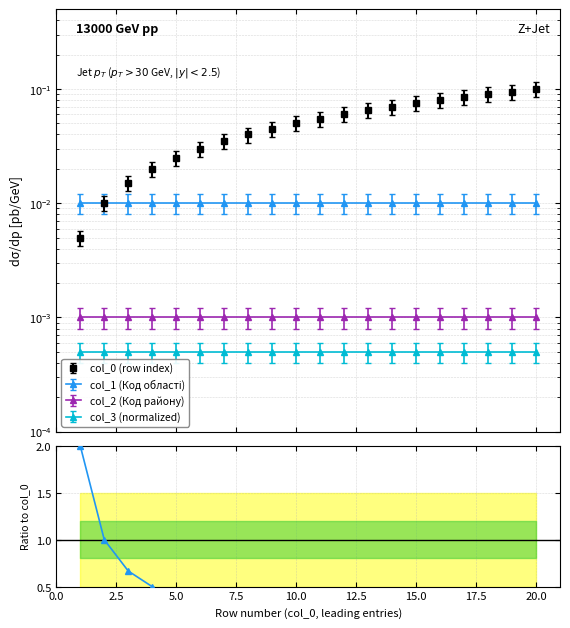

What is the difference between the maximum and second lowest values in the col_3 / col_0 series?

0.1